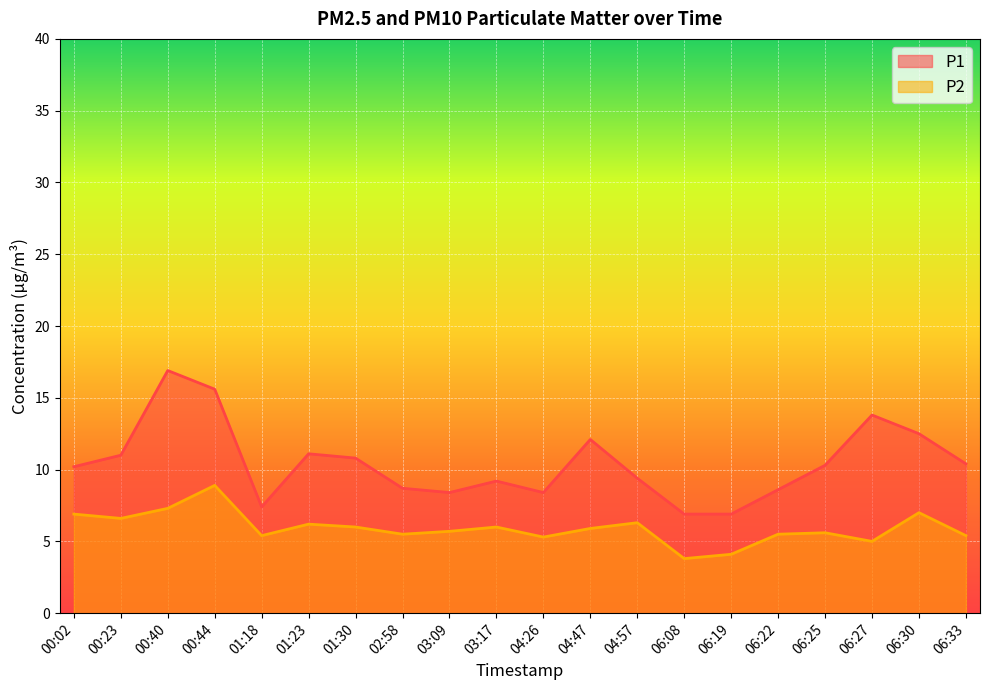

At how many categories does at least one series exceed 15?

2